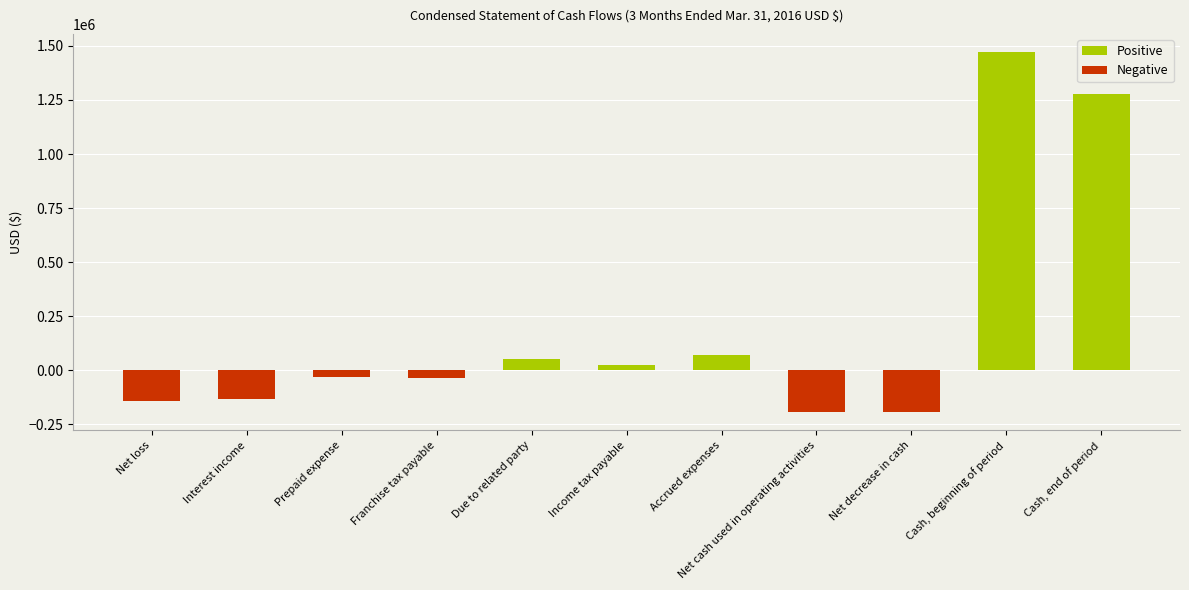

What position from the left is Income tax payable?

6